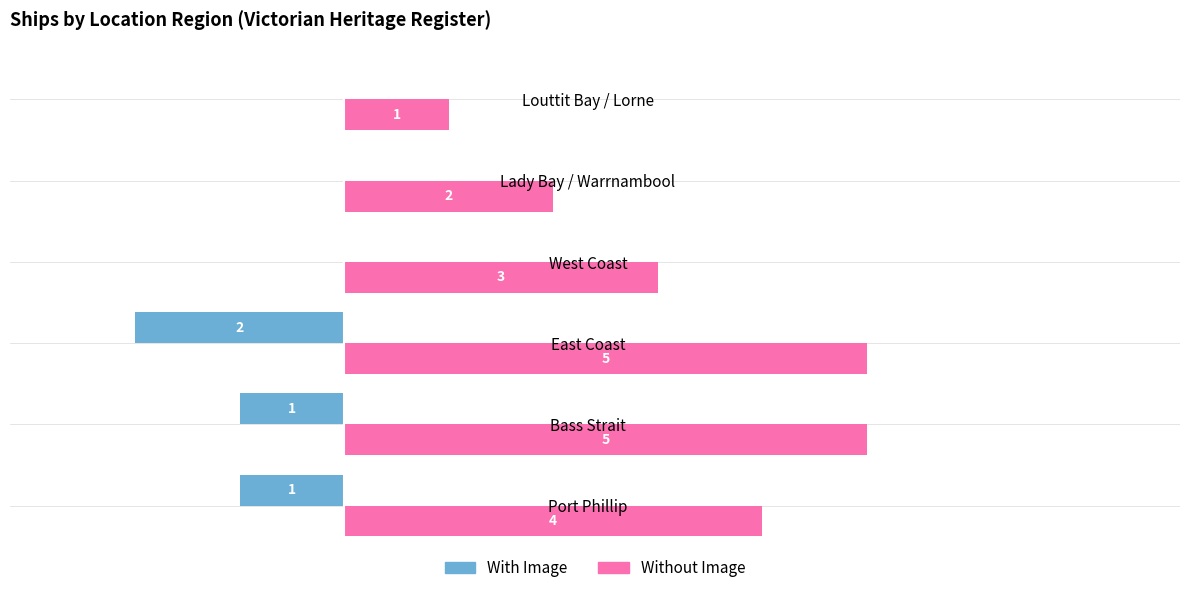

Which series has the largest total across all categories?

Without Image